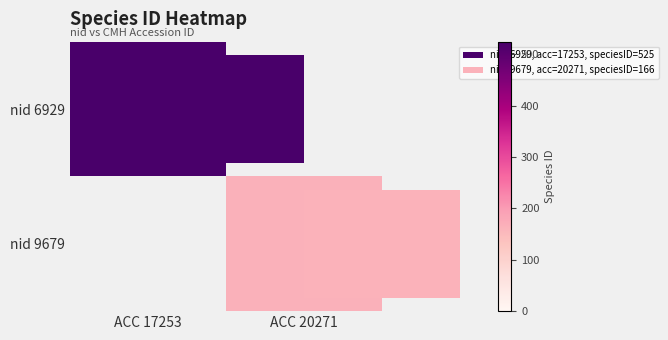

Rank the series by their maximum value, from highest to lowest.

nid 6929, nid 9679